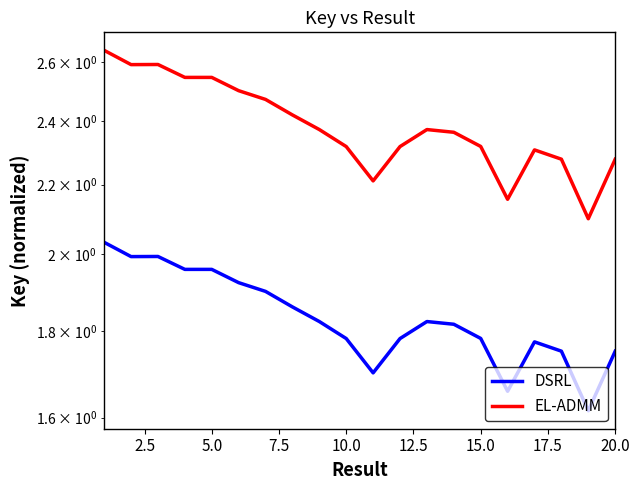

Reading left to right, list all the values displayed in this chart.

DSRL: 2.0	2.0	2.0	2.0	2.0	1.9	1.9	1.9	1.8	1.8	1.7	1.8	1.8	1.8	1.8	1.7	1.8	1.8	1.6	1.8
EL-ADMM: 2.6	2.6	2.6	2.5	2.5	2.5	2.5	2.4	2.4	2.3	2.2	2.3	2.4	2.4	2.3	2.2	2.3	2.3	2.1	2.3